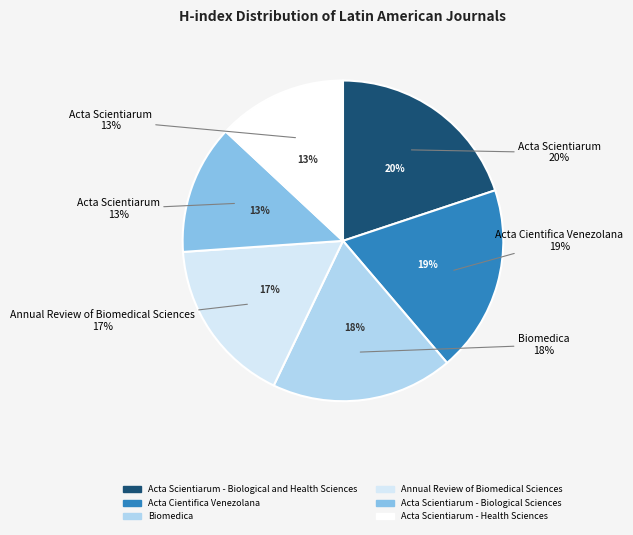

Is there any slice that represents more than half of the pie?

No